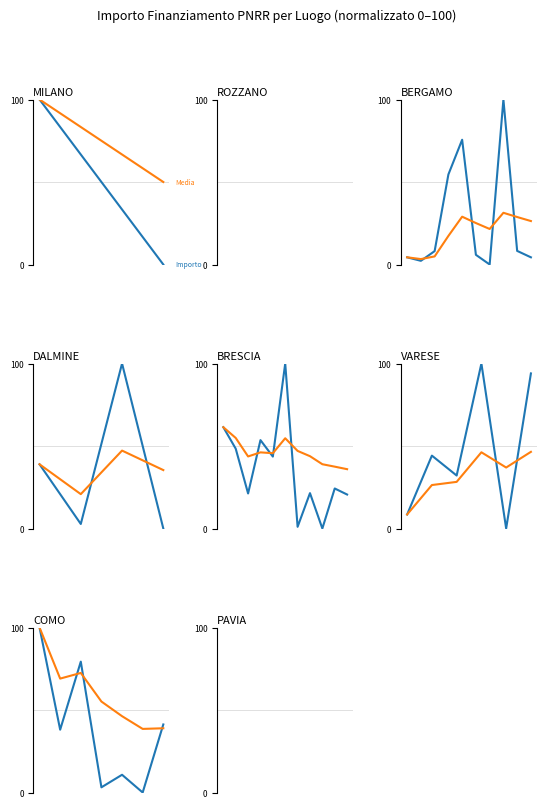

List the series in order of their overall mean, lowest first.

Importo Finanziamento, Media Cumulativa